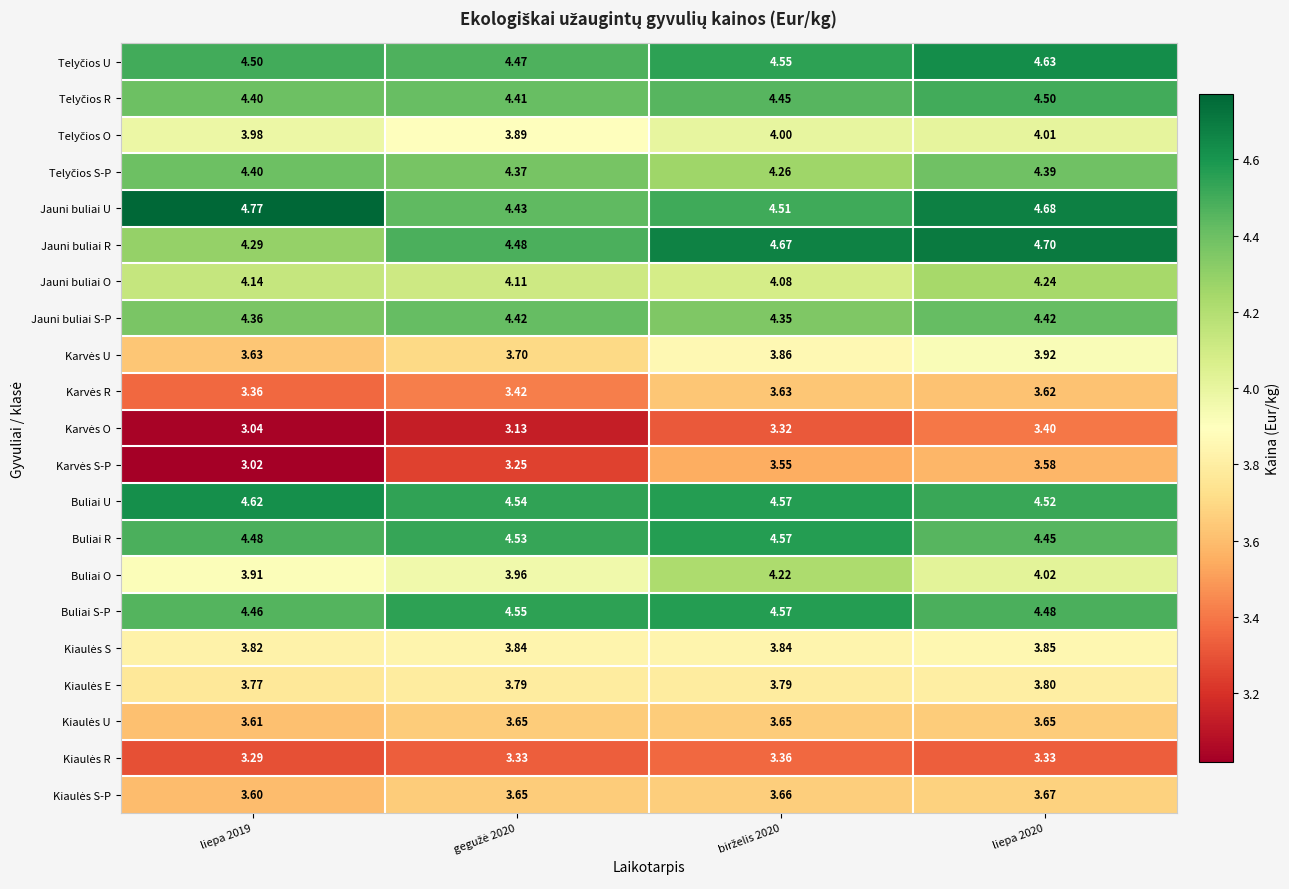

Which series has the largest total across all categories?

Jauni buliai U